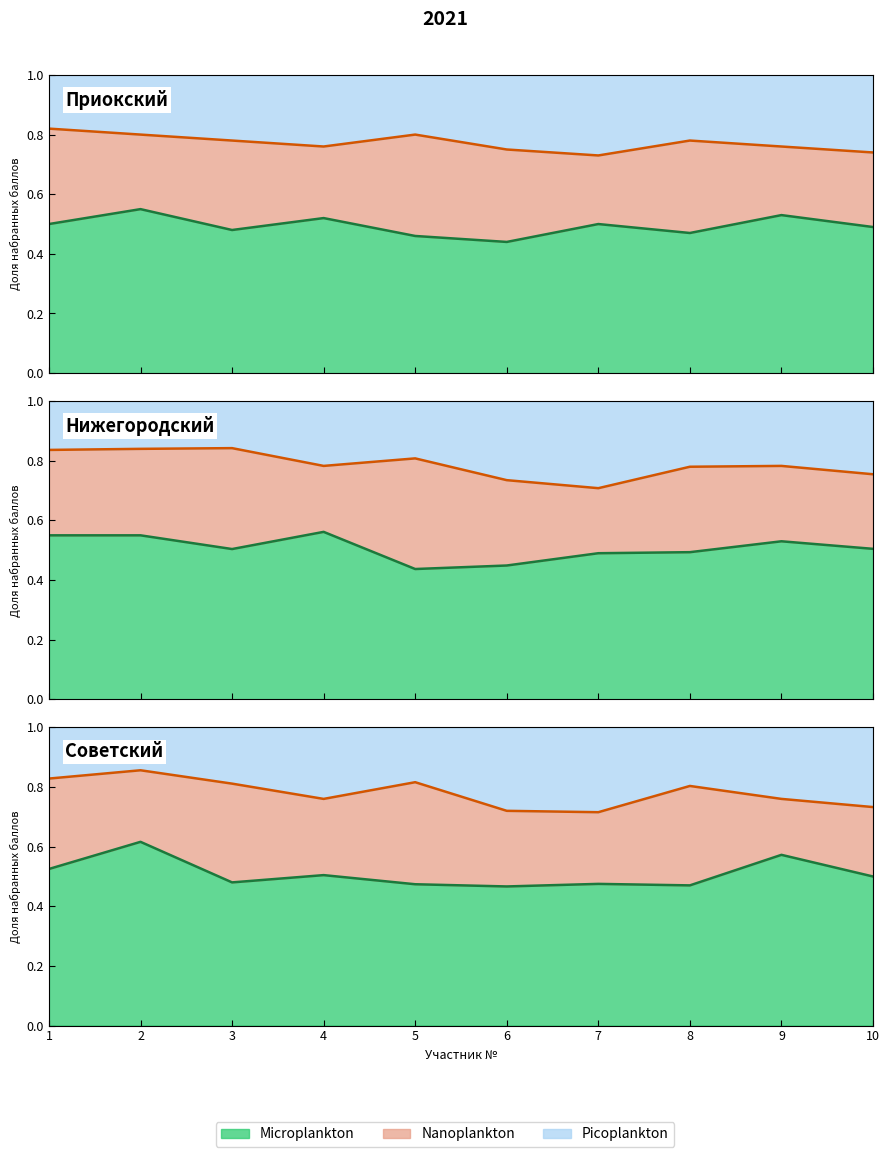

Does the chart display data point markers on the line(s)?

No